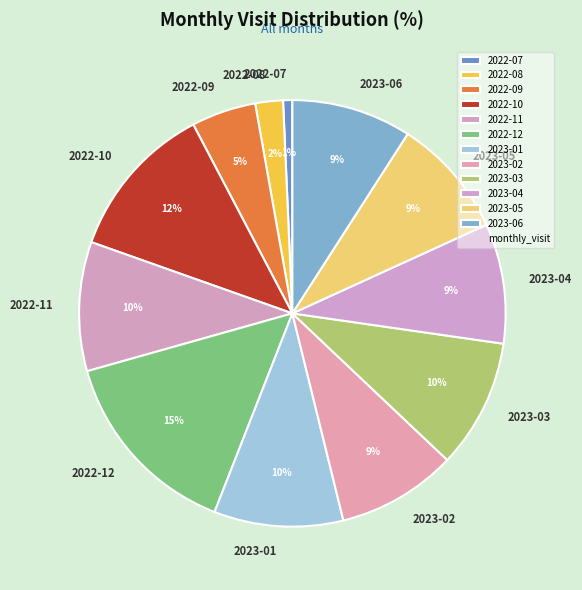

To the nearest percent, what portion does 2022-07 represent?

1%